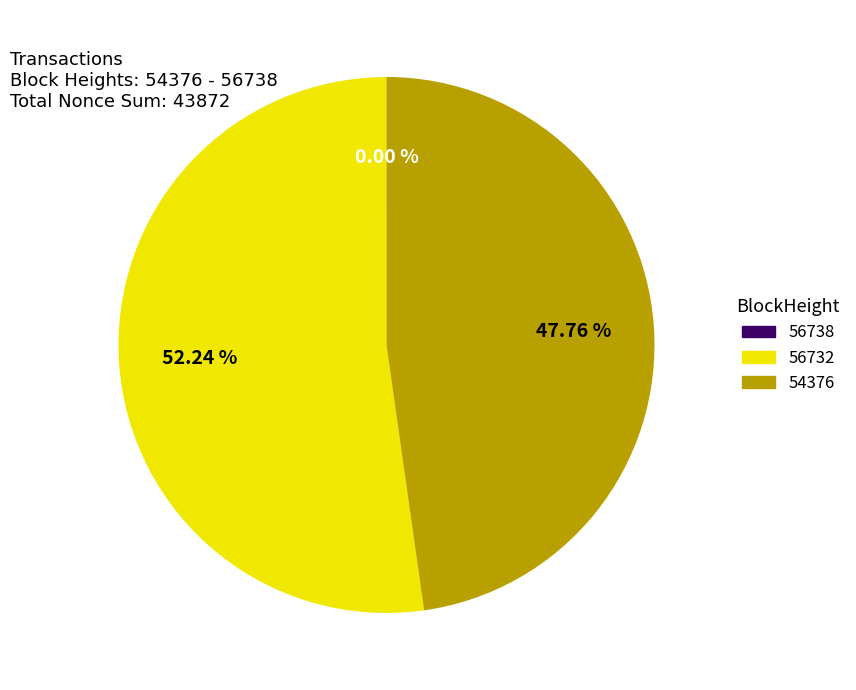

Is there any slice that represents more than half of the pie?

Yes